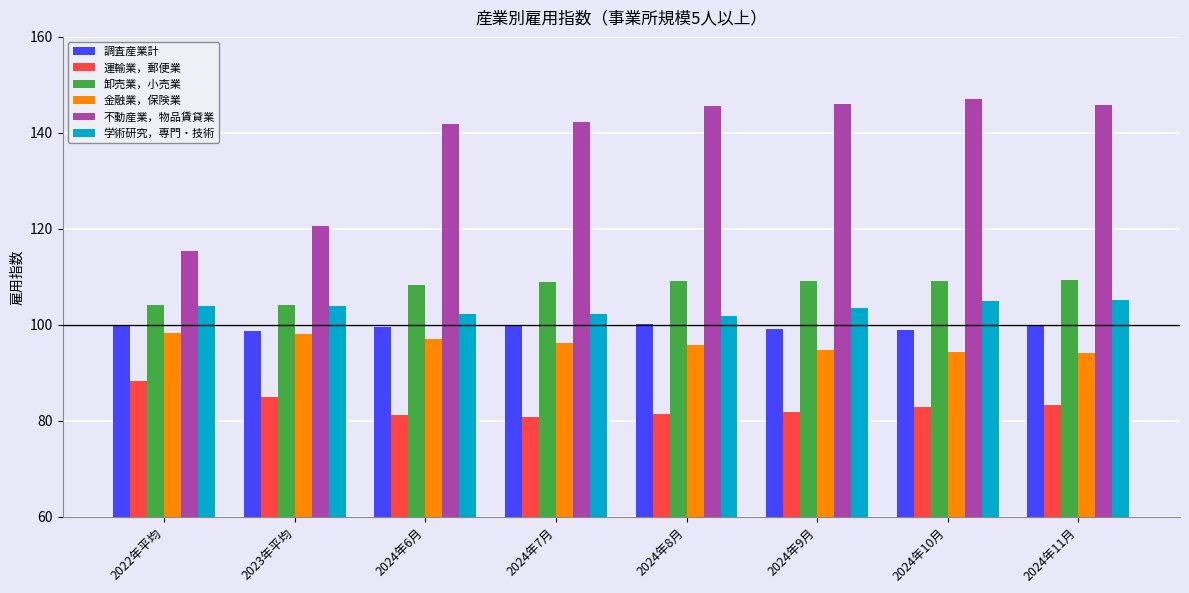

What is the maximum value for 不動産業，物品賃貸業?

147.1